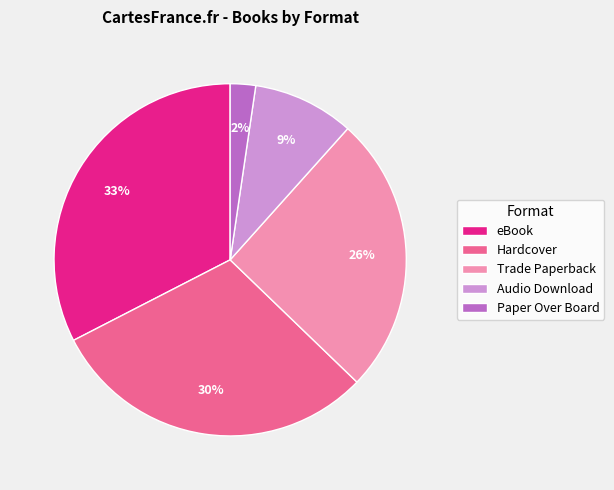

Does any single category account for the majority?

No